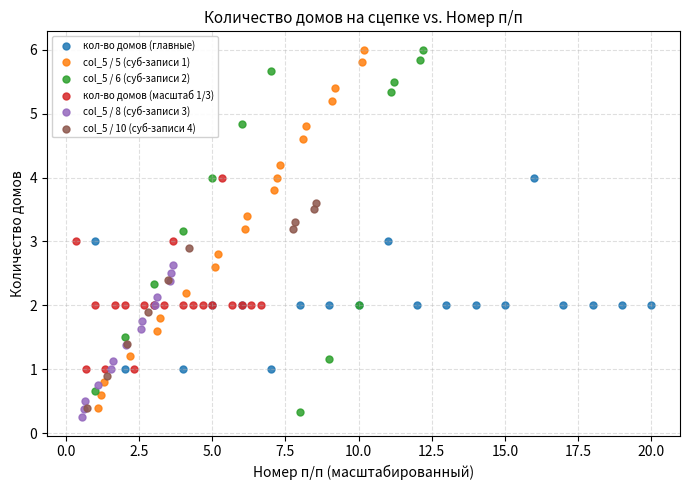

What are all the series names shown in the legend?

кол-во домов (главные), col_5 / 5 (суб-записи 1), col_5 / 6 (суб-записи 2), кол-во домов (масштаб 1/3), col_5 / 8 (суб-записи 3), col_5 / 10 (суб-записи 4)